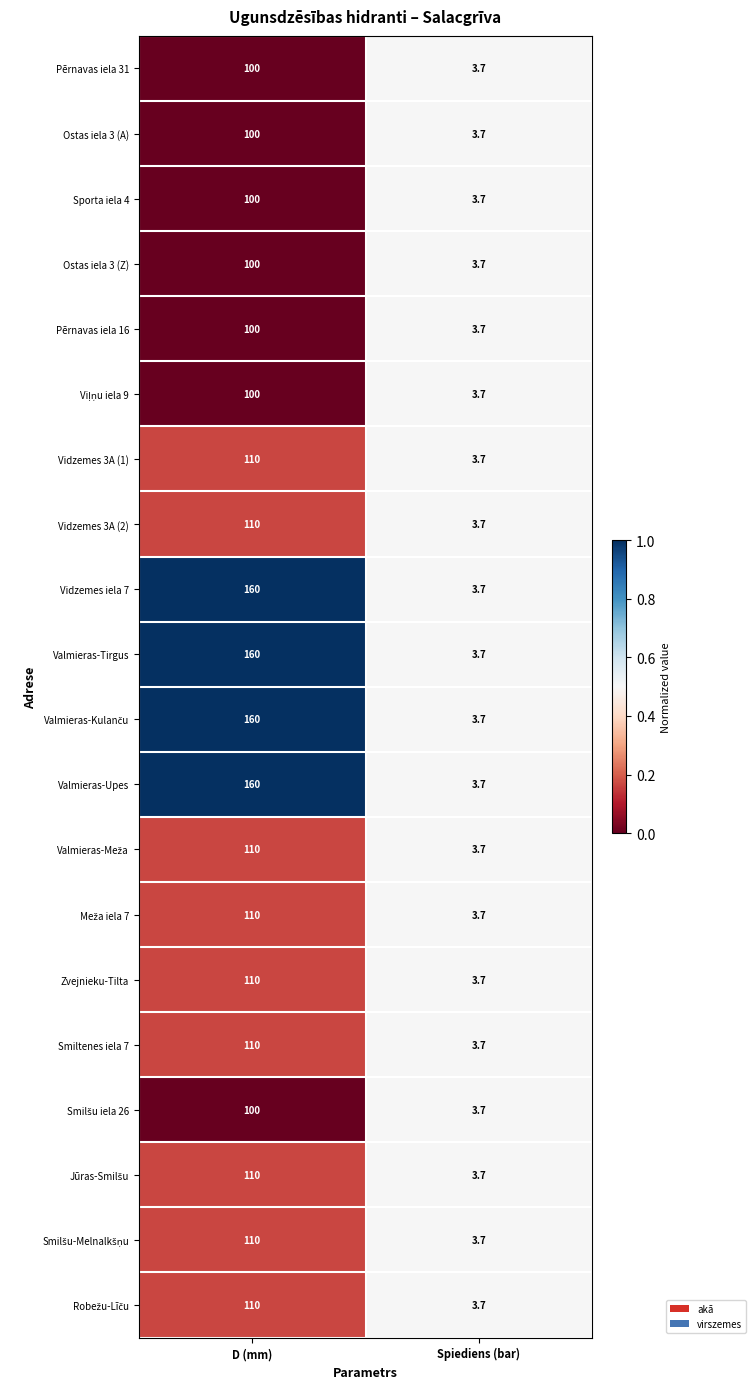

What is the minimum value shown in the chart?

3.7